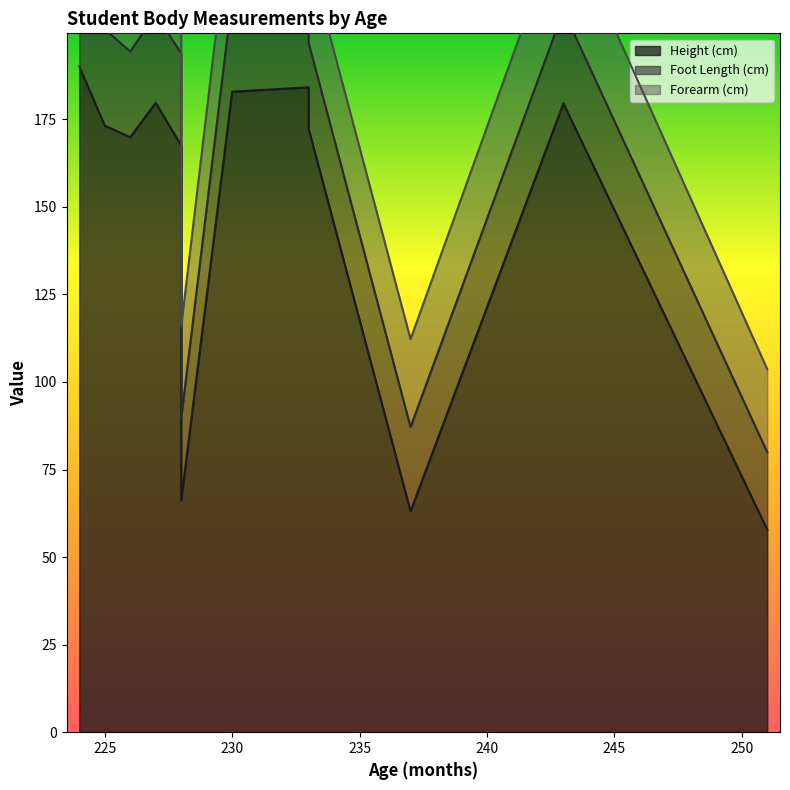

Where does the Height (cm) series first go above 173?

224